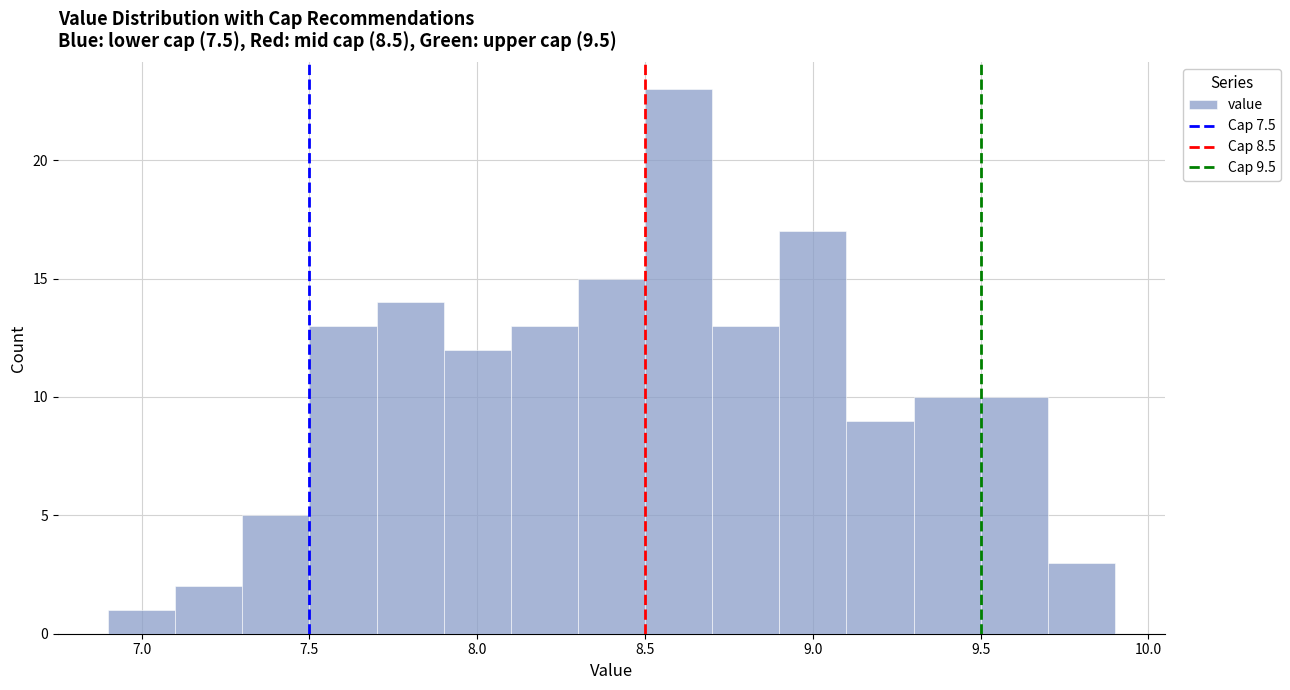

Reading left to right, transcribe this chart: for each bar, give the range it covers on the x-axis and its height. The values are not printed on the chart, so give them approximately, as read against the axis.

6.9 to 7.1: 1
7.1 to 7.3: 2
7.3 to 7.5: 5
7.5 to 7.7: 13
7.7 to 7.9: 14
7.9 to 8.1: 12
8.1 to 8.3: 13
8.3 to 8.5: 15
8.5 to 8.7: 23
8.7 to 8.9: 13
8.9 to 9.1: 17
9.1 to 9.3: 9
9.3 to 9.5: 10
9.5 to 9.7: 10
9.7 to 9.9: 3